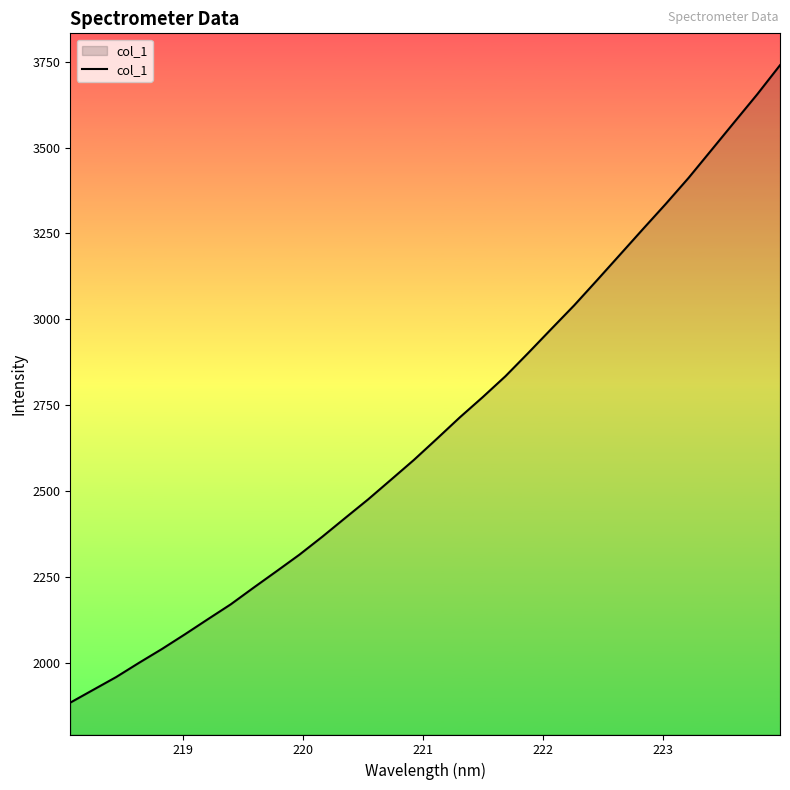

What is the difference between the maximum and minimum values?

1856.2